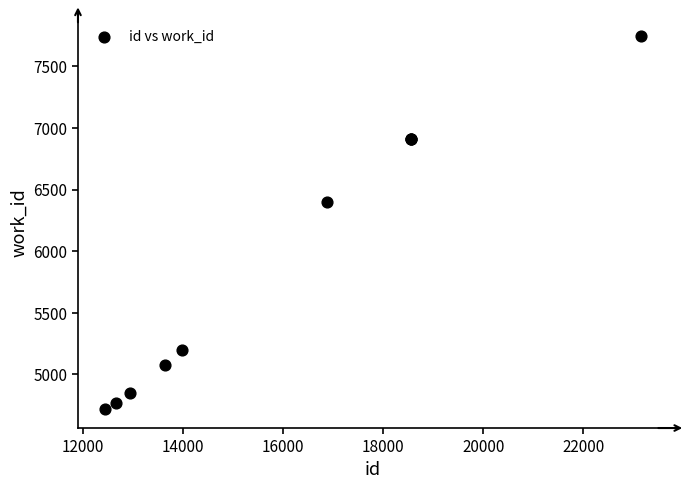

What Y value in the scatter plot is closest to 6233?

6397